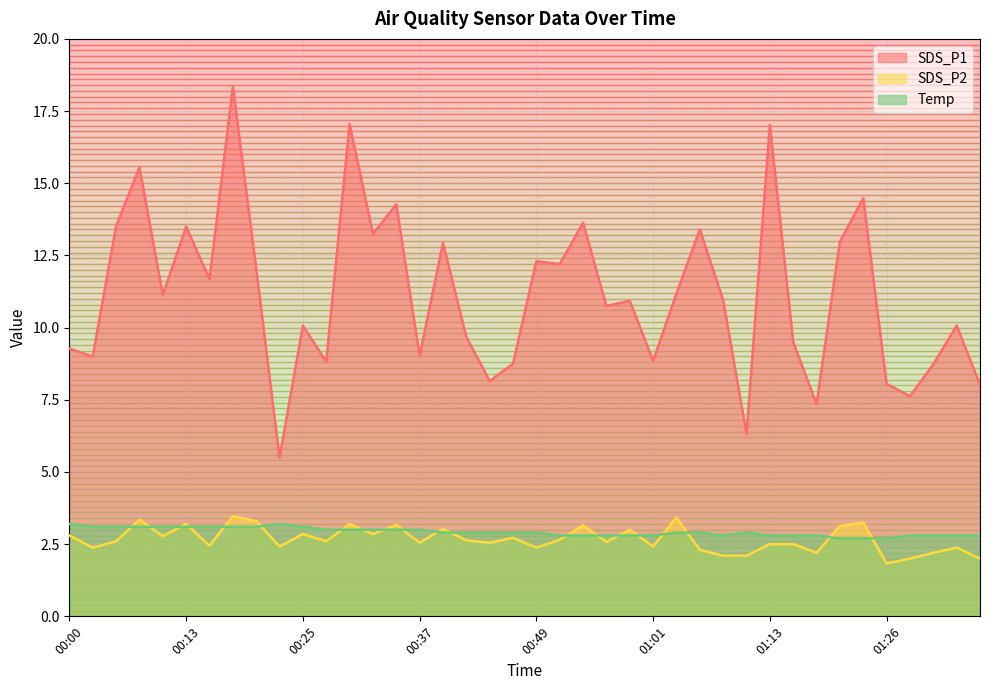

Which has a higher value, 01:18 or 01:26?

01:26